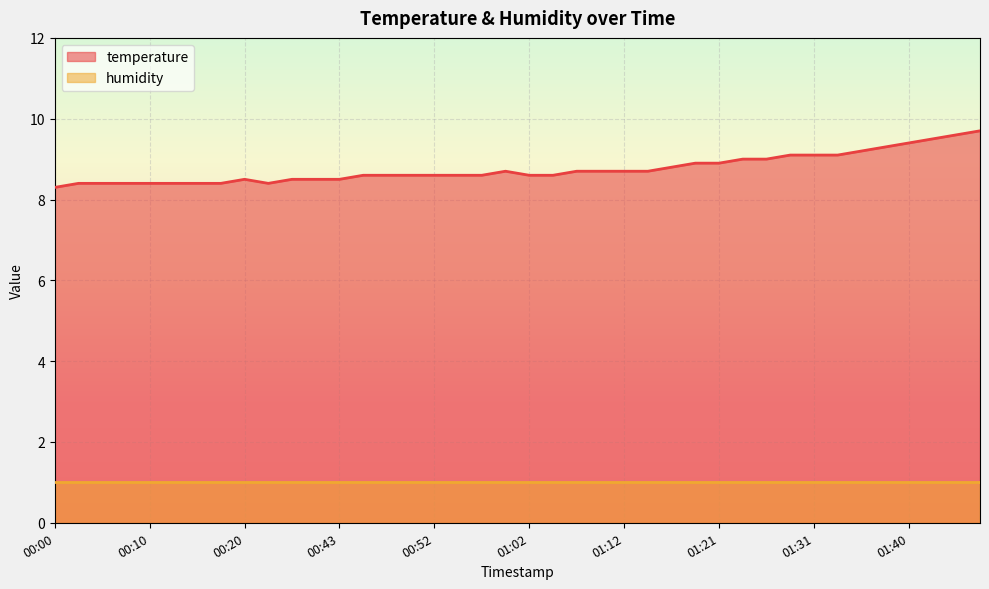

What is the value of the 21st point from the left?

8.6